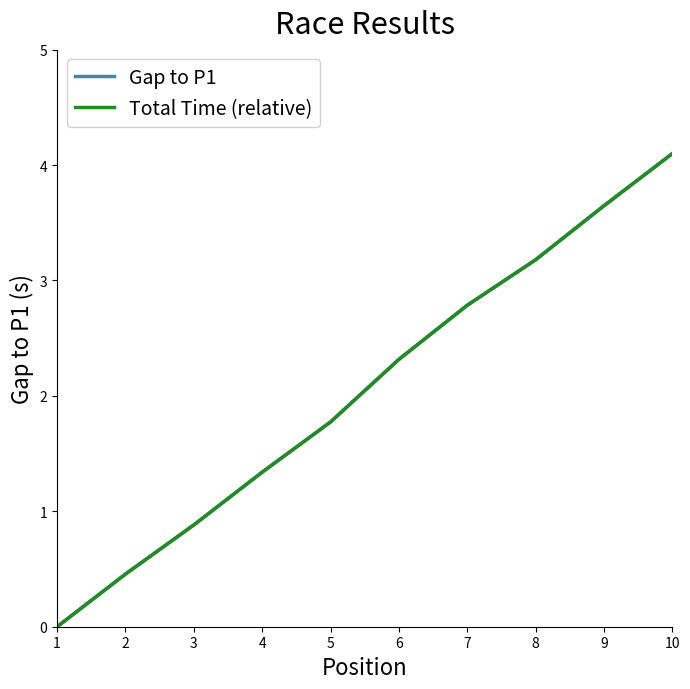

What value does the Gap to P1 series have at 10?

4.1